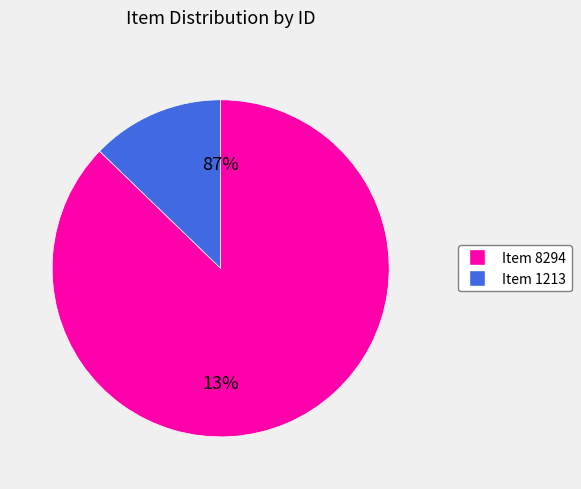

To the nearest percent, what is the difference between the largest and smallest slice percentages?

74%